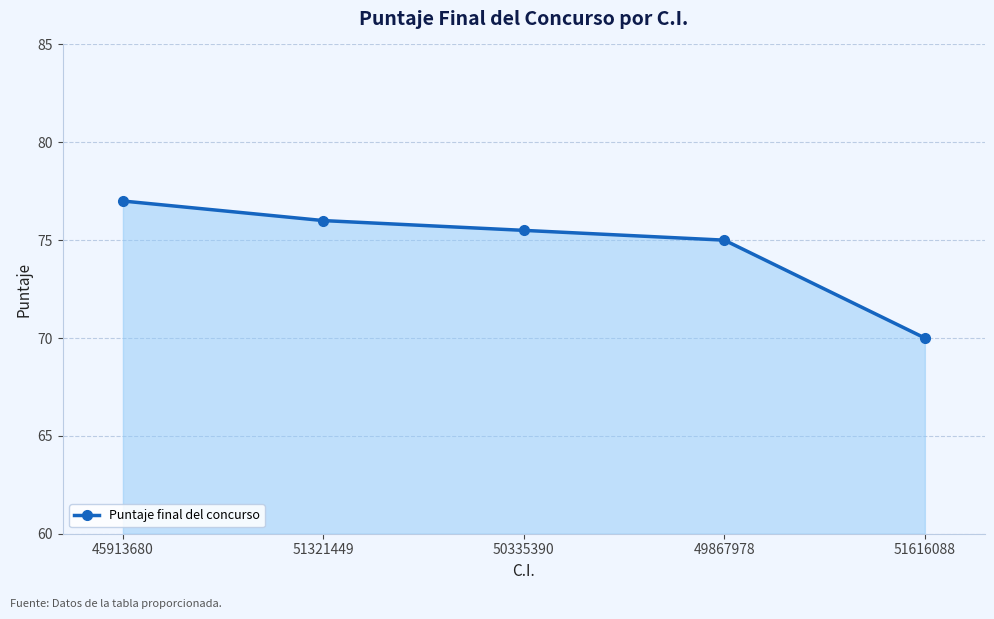

List the labels in order of value, smallest first.

51616088, 49867978, 50335390, 51321449, 45913680